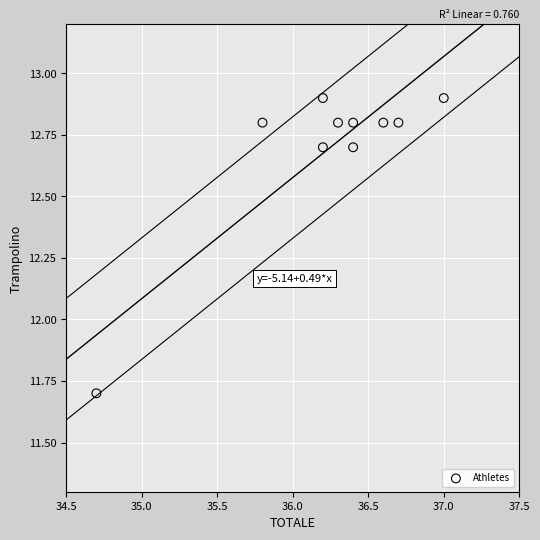

What Y value in the scatter plot is closest to 12?

11.7